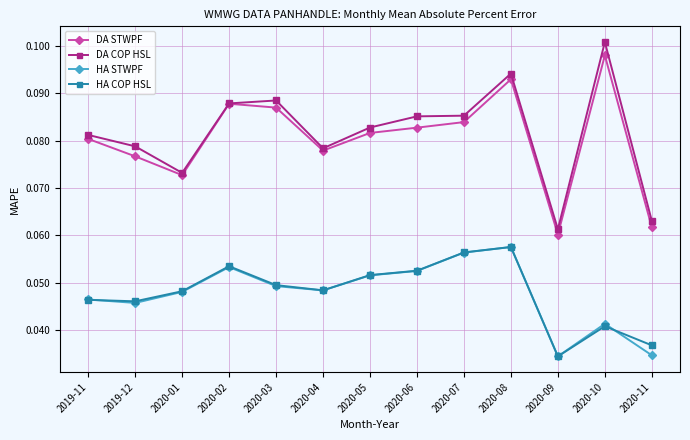

What is the label of the 13th point from the left?

2020-11